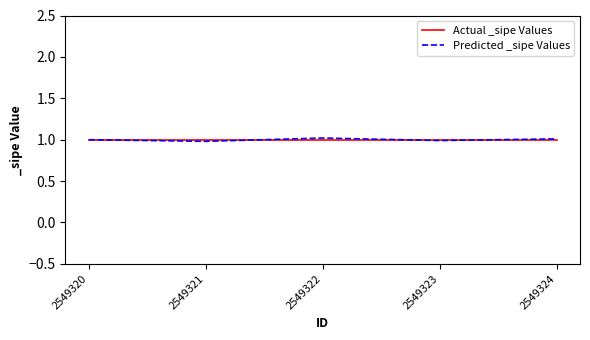

The value of Actual _sipe Values at 2549321 is 1.0. True or false?

True